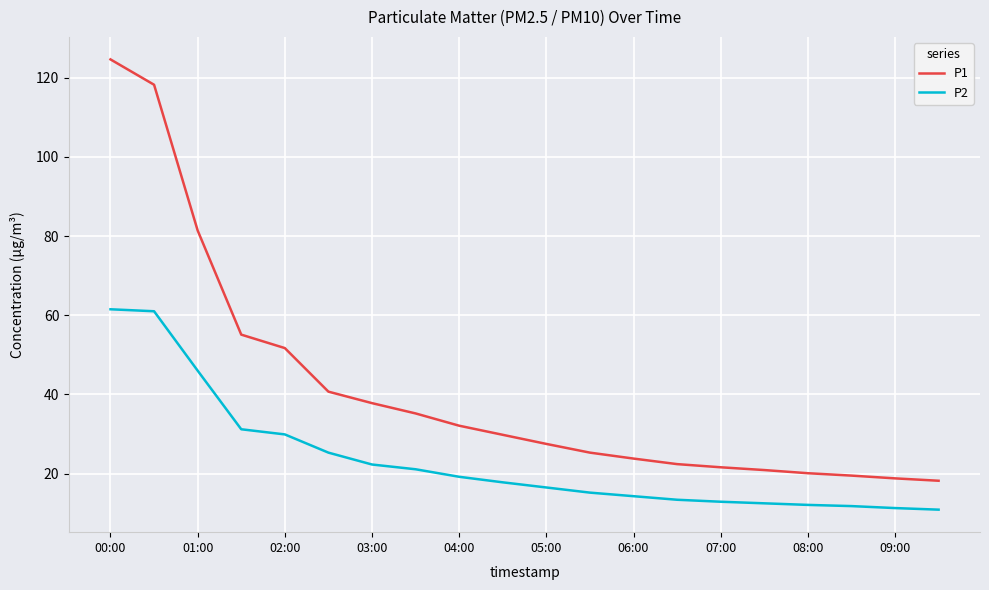

What is the maximum value shown in the chart?

124.6